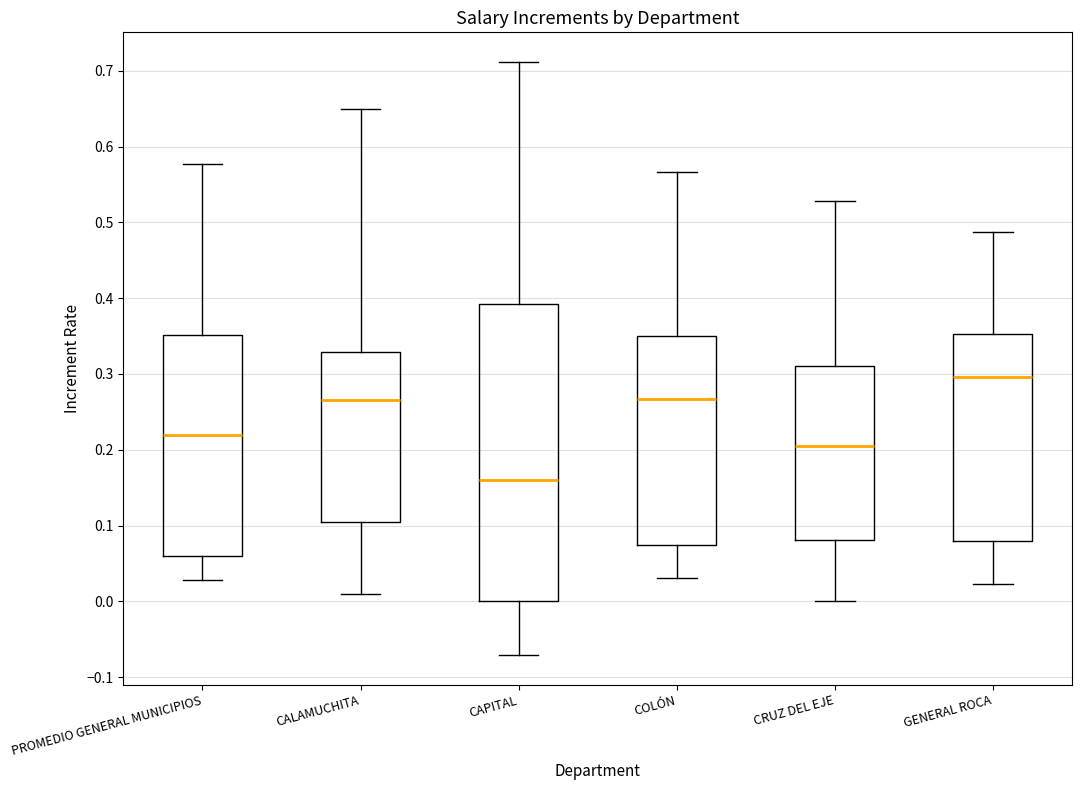

Comparing the boxes themselves (not the whiskers), which one is the tallest?

CAPITAL